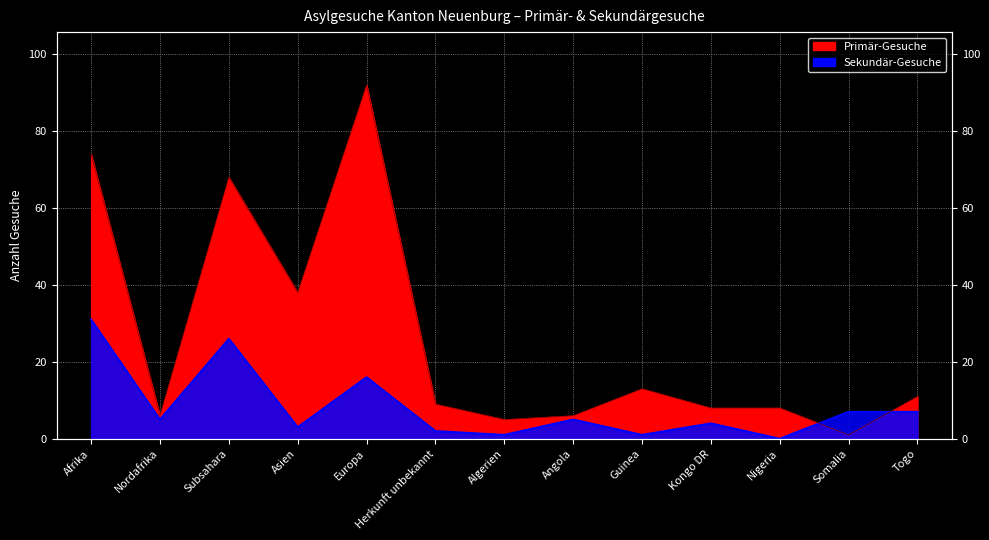

What is the value of the Sekundär-Gesuche point at the 9th from the left?

1